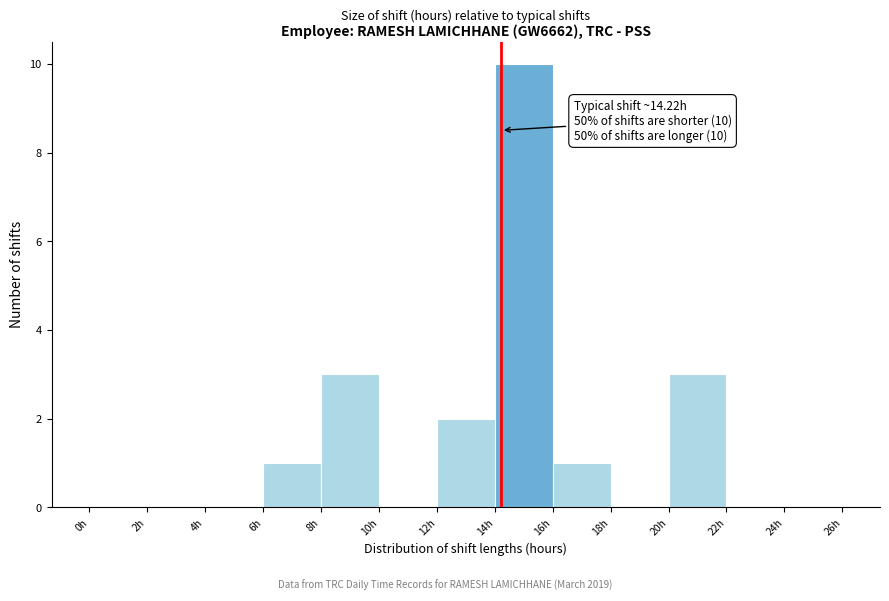

Which range on the x-axis has the tallest bar?

14 to 16